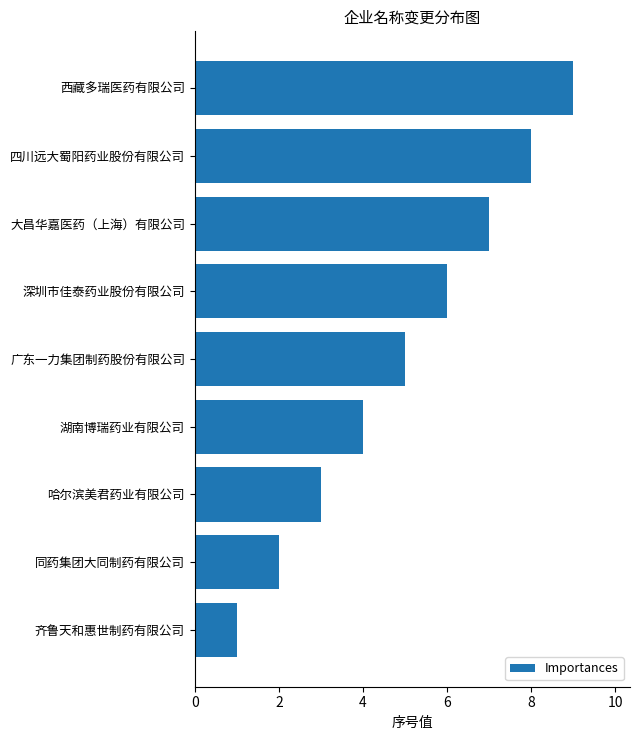

Which has a higher value, 大昌华嘉医药（上海）有限公司 or 同药集团大同制药有限公司?

大昌华嘉医药（上海）有限公司